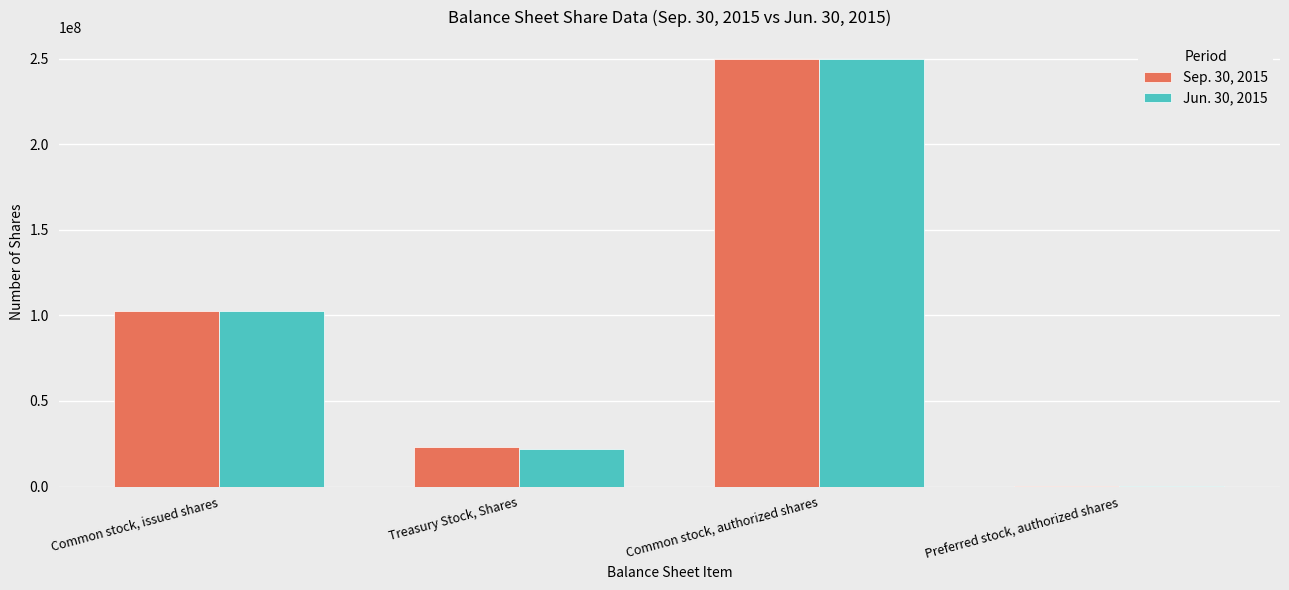

Between Common stock, issued shares and Common stock, authorized shares, which series saw the biggest shift?

Jun. 30, 2015